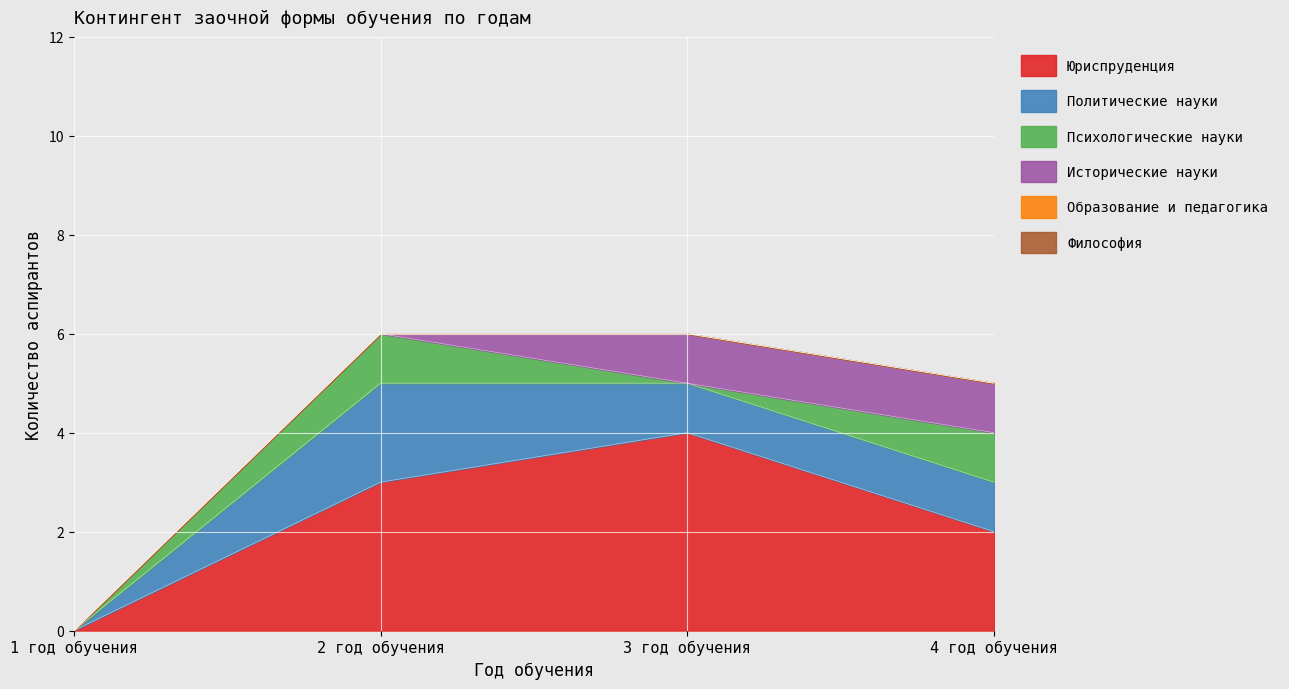

Is the value of Исторические науки at 1 год обучения greater than the value of Психологические науки at 3 год обучения?

No